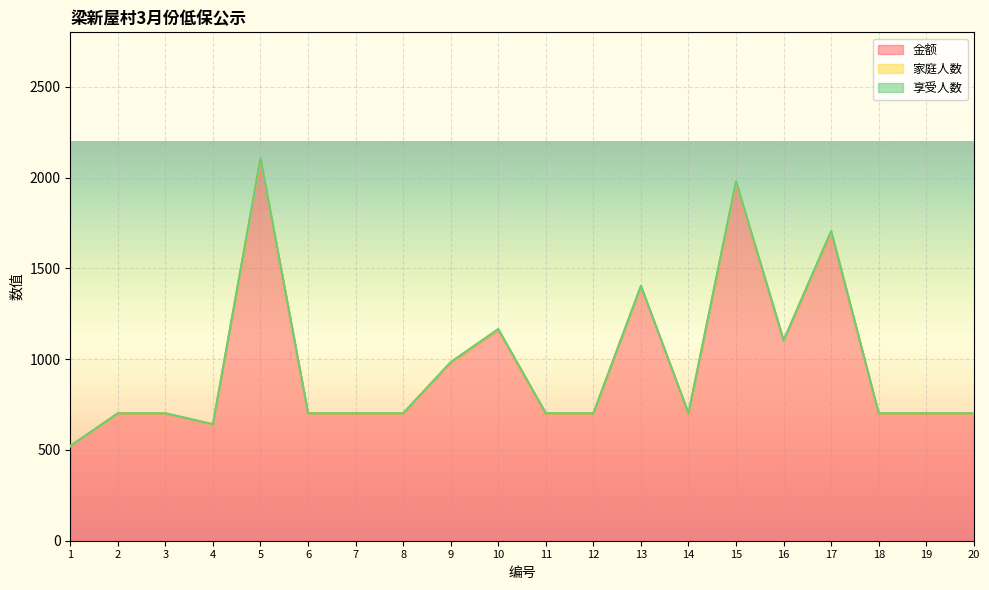

Between 1 and 18, which series saw the biggest shift?

金额